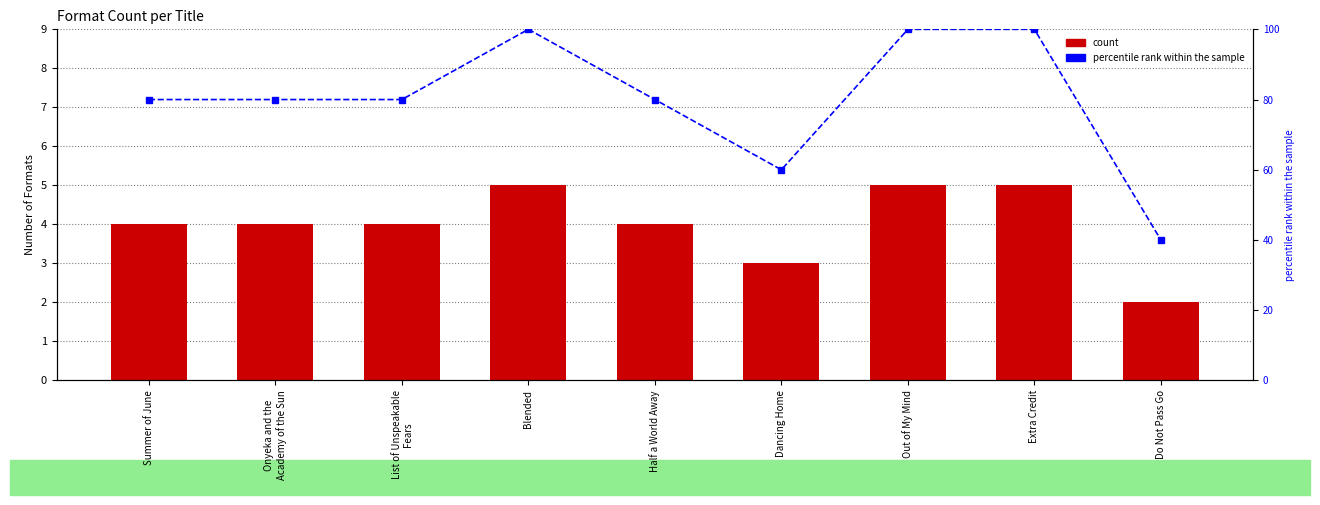

Rank the series at Onyeka and the
Academy of the Sun from lowest to highest value.

count, percentile rank within the sample